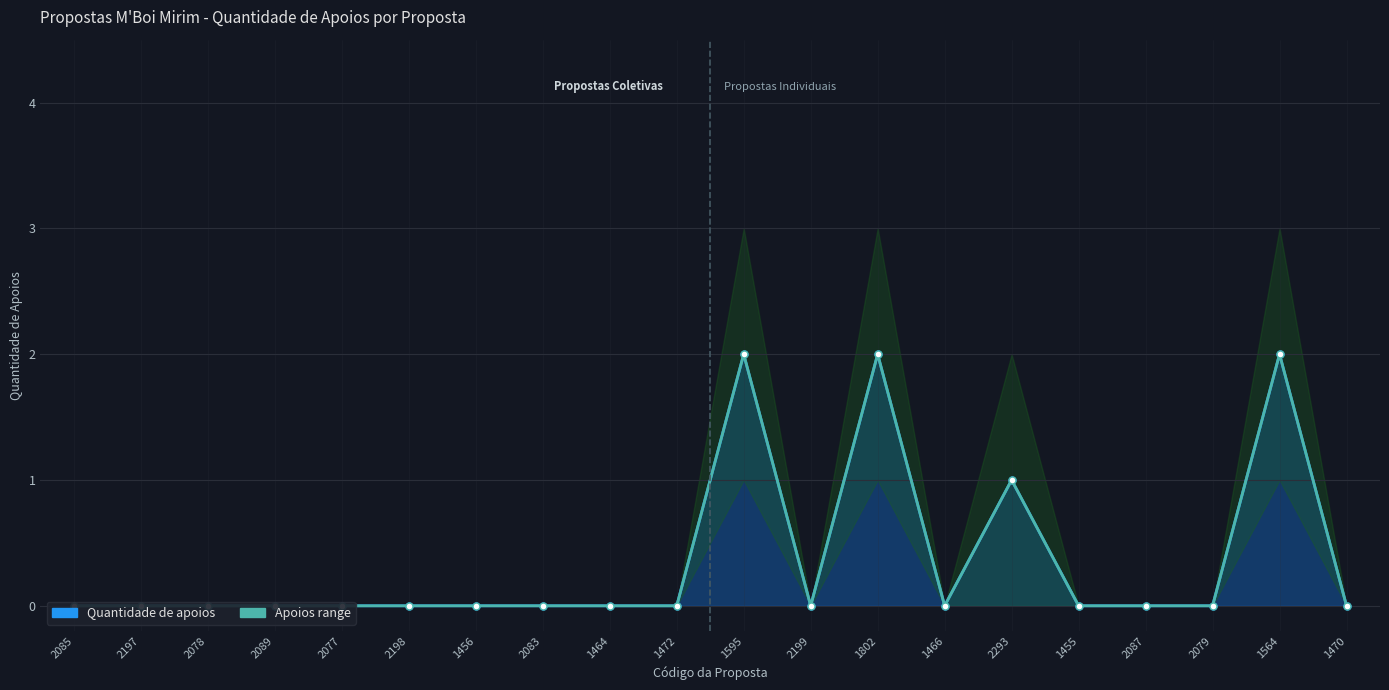

What position from the right is 2079?

3